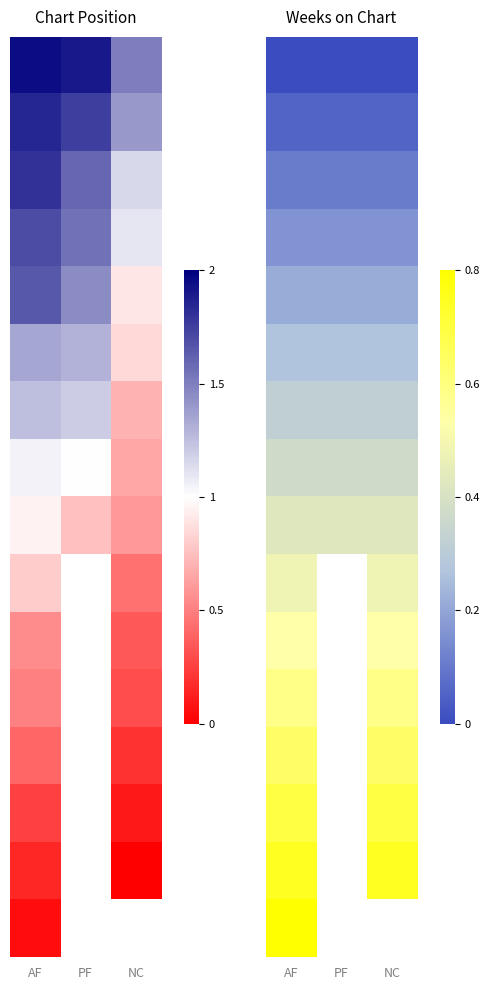

At which category is the sum across all series the highest?

AF